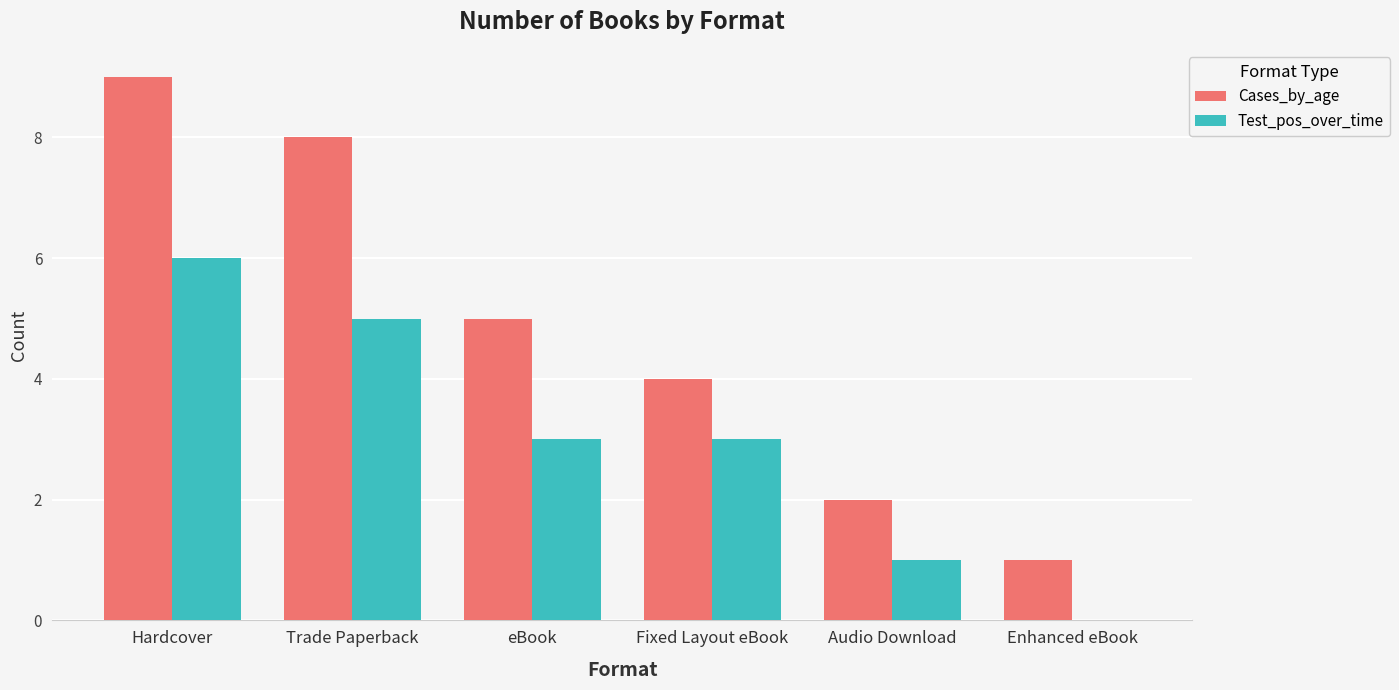

The value of Test_pos_over_time at Hardcover is 6. True or false?

True